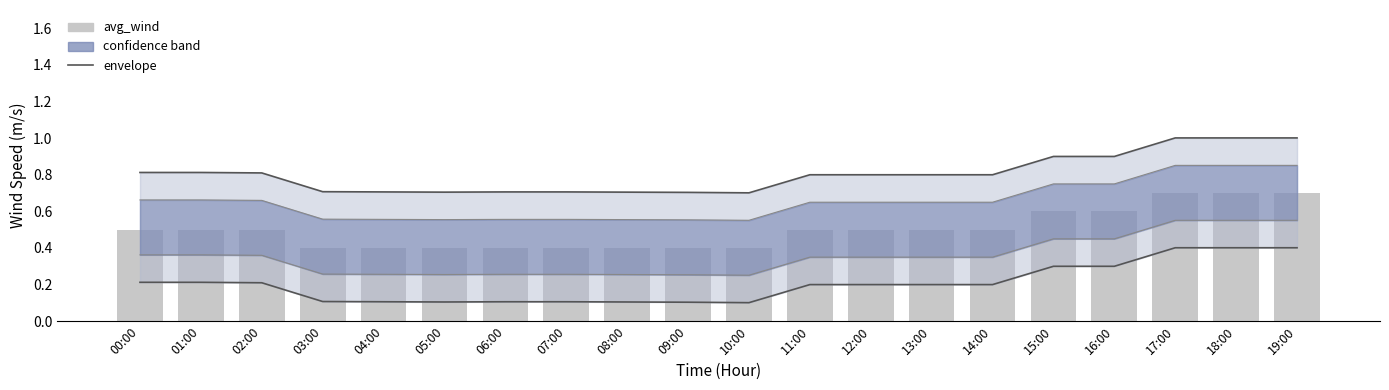

What is the total value across all series at 08:00?

1.2